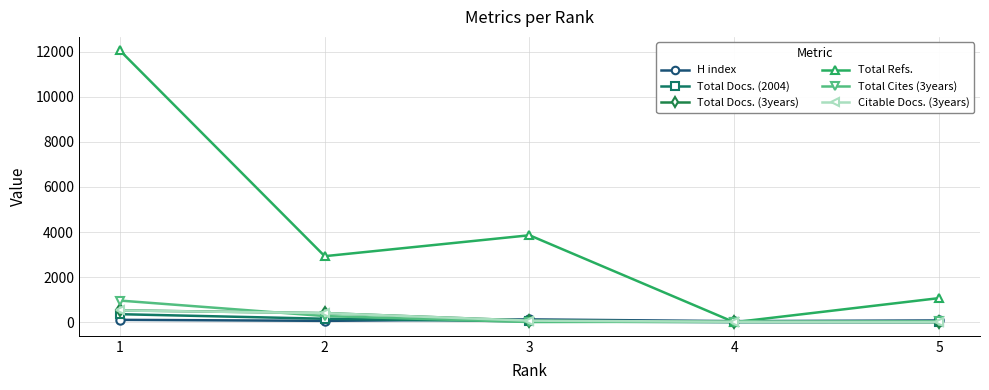

Which series has the largest total across all categories?

Total Refs.